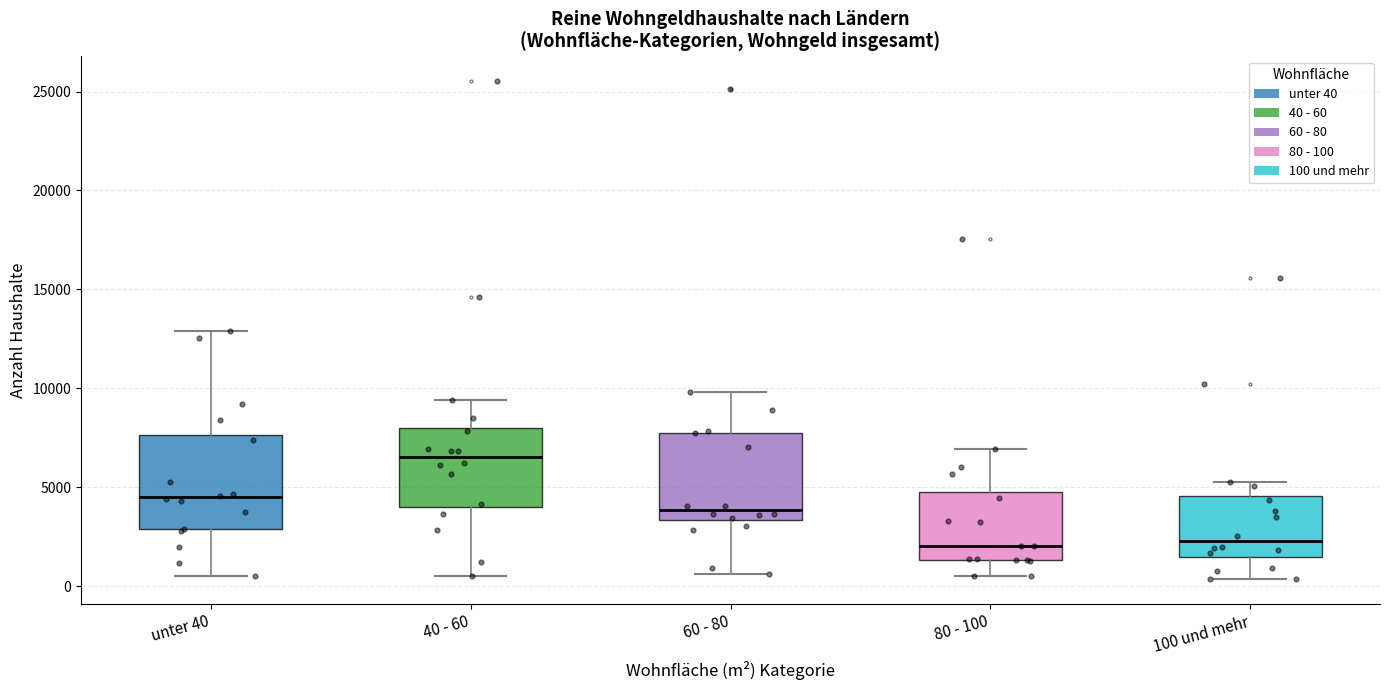

Which box has the highest median line?

40 - 60